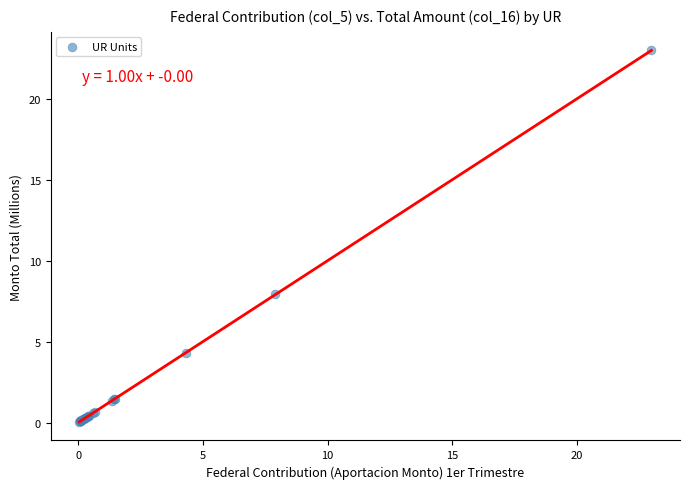

What Y value in the scatter plot is closest to 11?

7.9